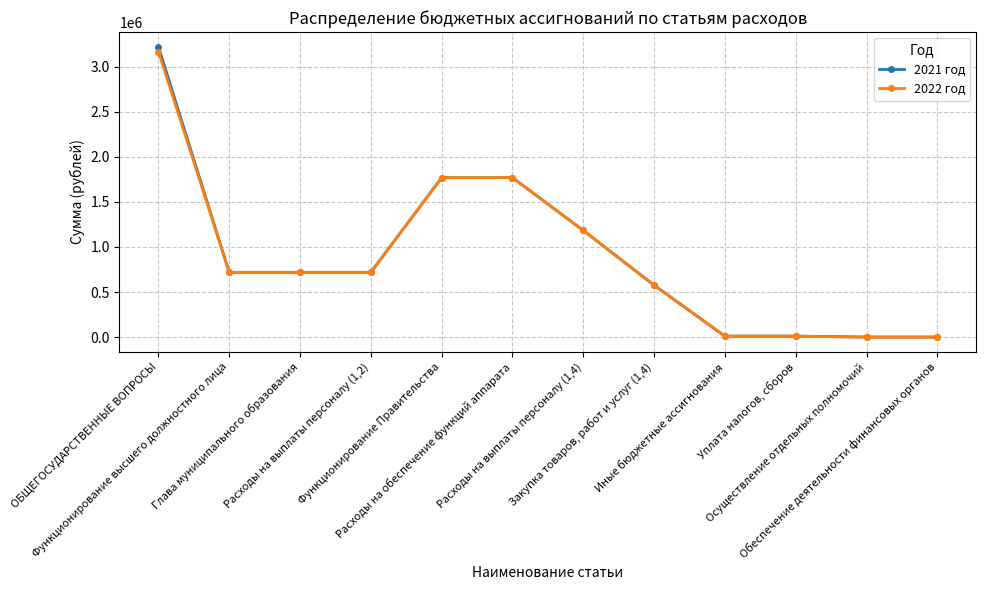

At how many categories does at least one series exceed 1506538?

3